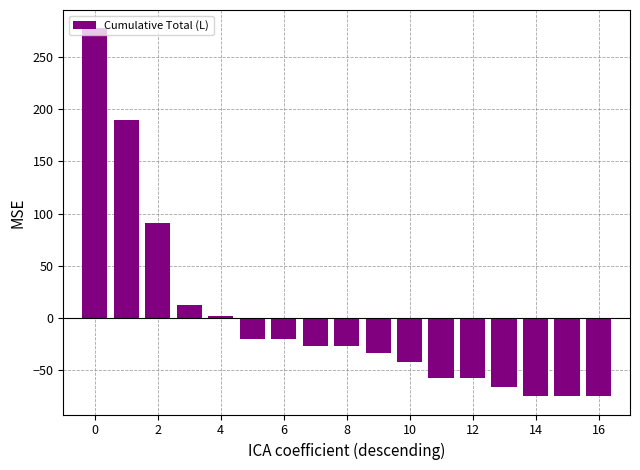

What is the difference between the maximum and minimum values?

352.0